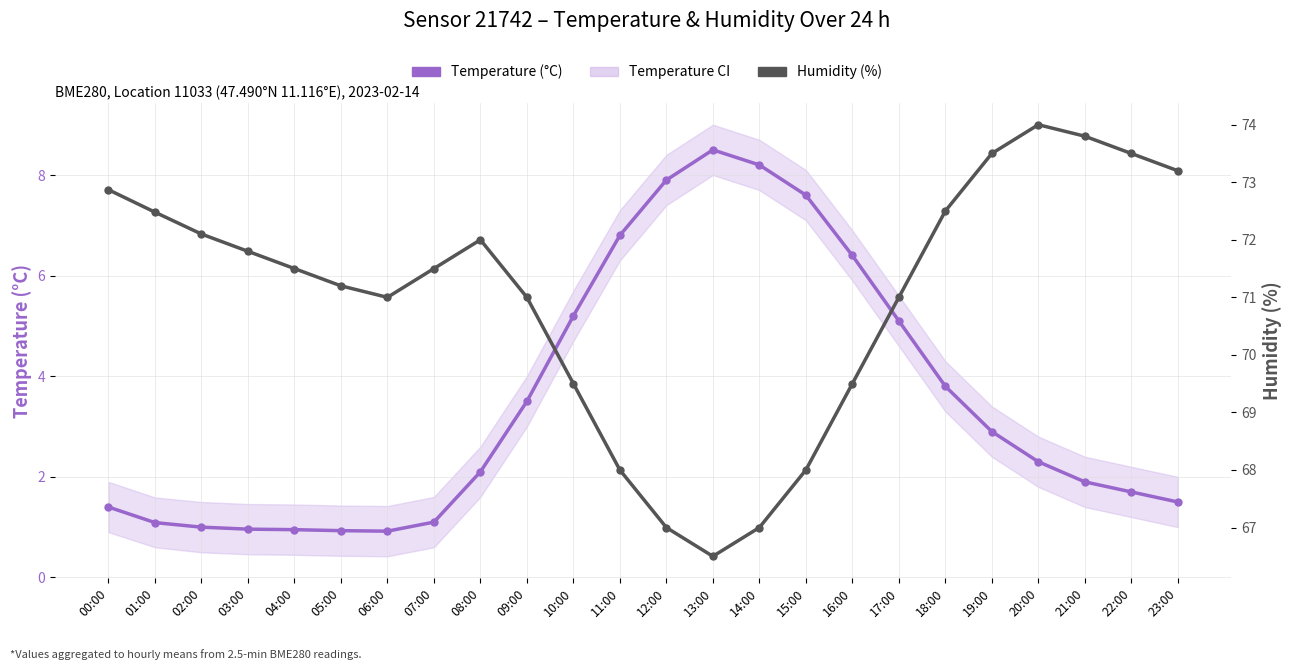

Rank the series by their average value, from lowest to highest.

Temperature (°C), Humidity (%)